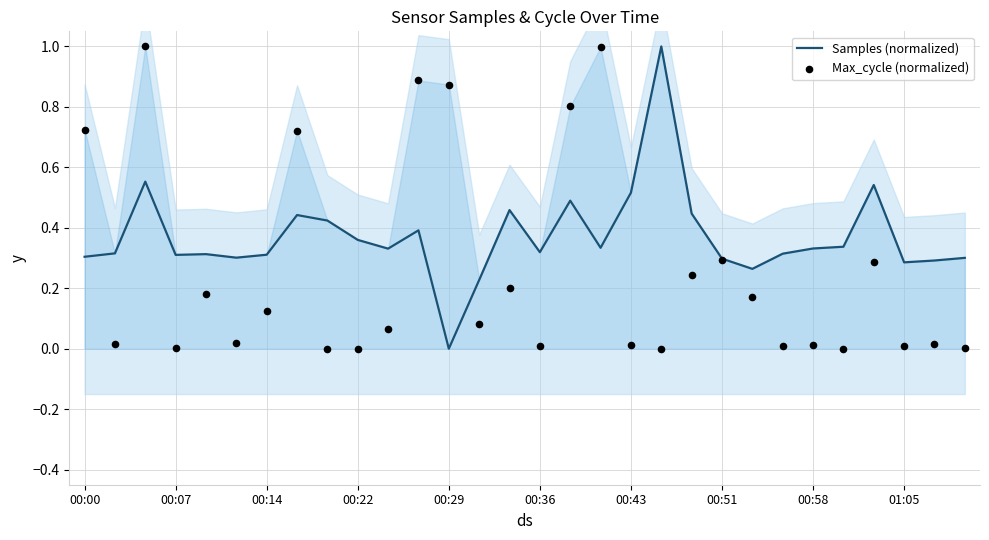

What are all the series names shown in the legend?

Samples (normalized), Max_cycle (normalized)